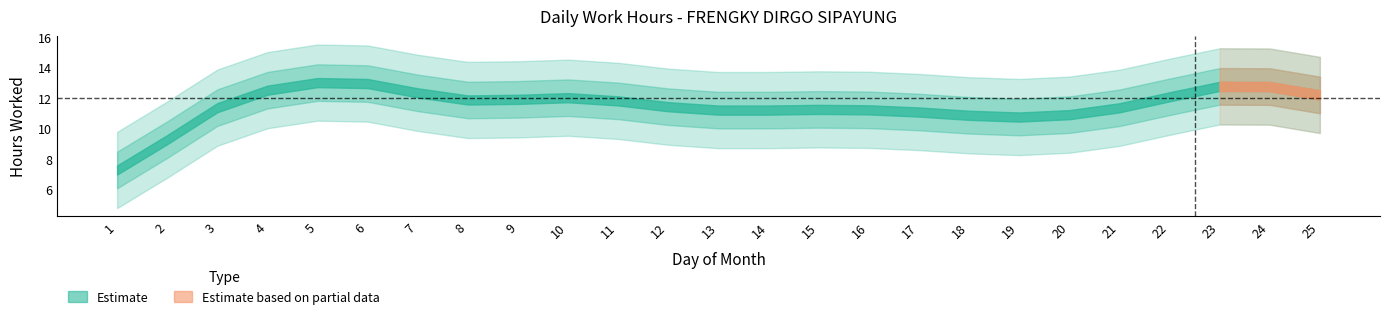

What is the value of the 13th point from the left?

11.3